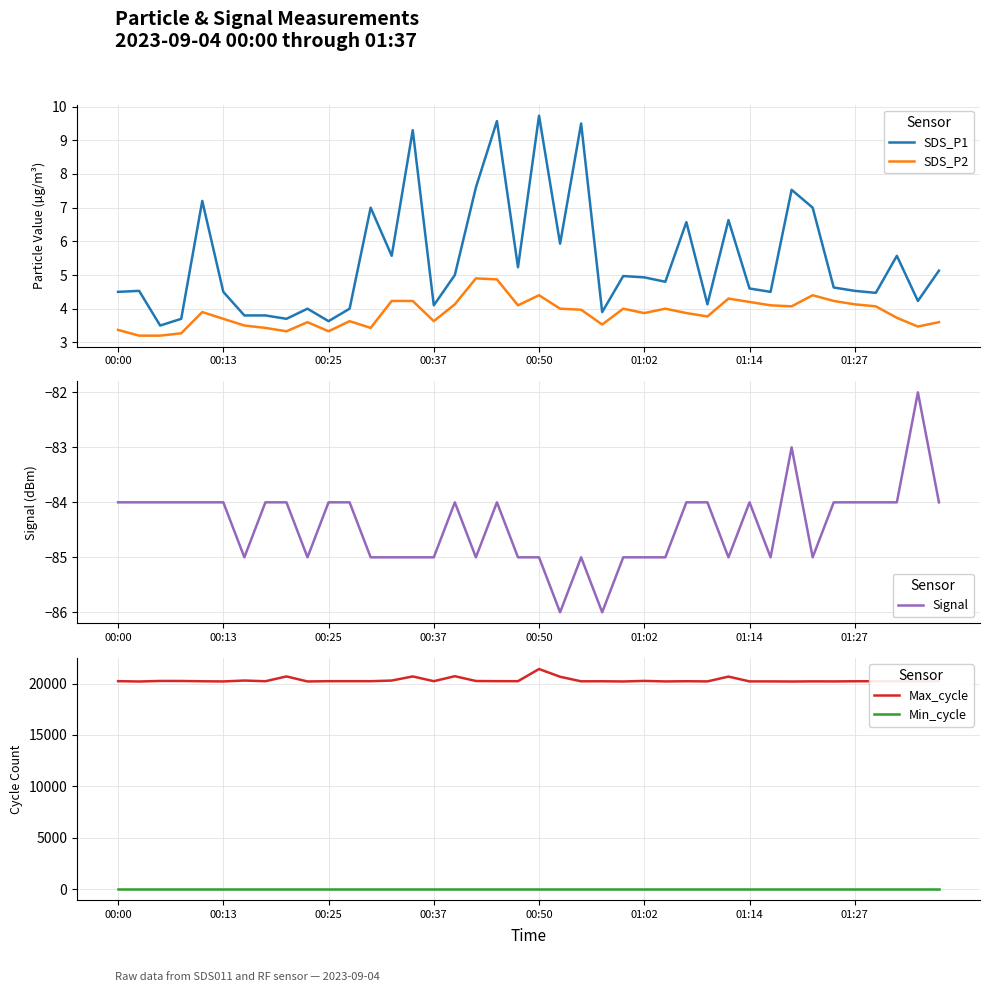

What are all the series names shown in the legend?

SDS_P1, SDS_P2, Signal, Max_cycle, Min_cycle